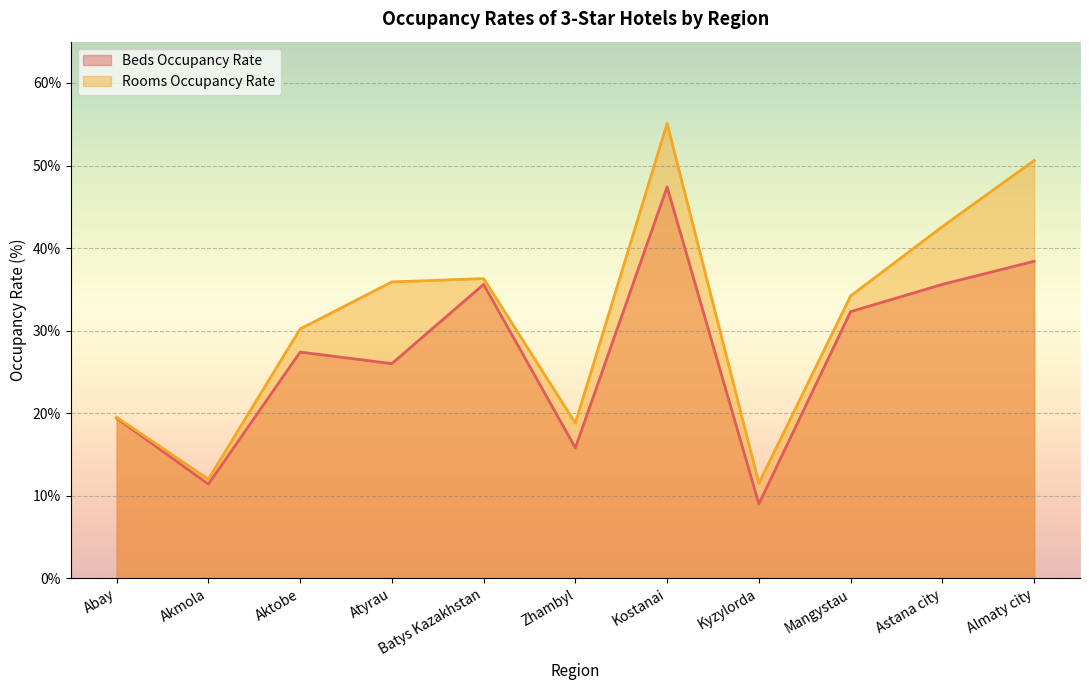

At which label is Rooms Occupancy Rate closest to 33?

Mangystau